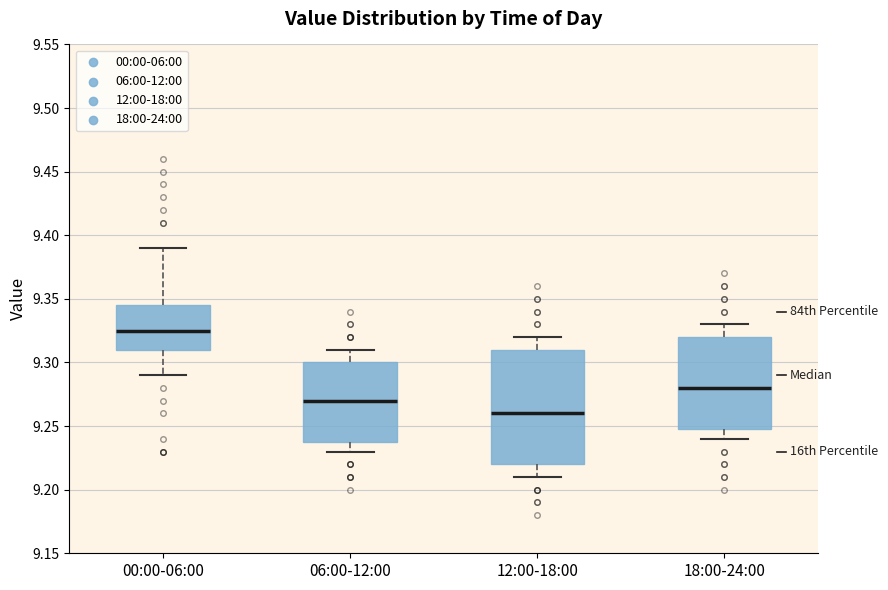

Where does the median line of the box for 12:00-18:00 sit on the y-axis? The values are not printed on the chart, so give them approximately, as read against the axis.

9.260